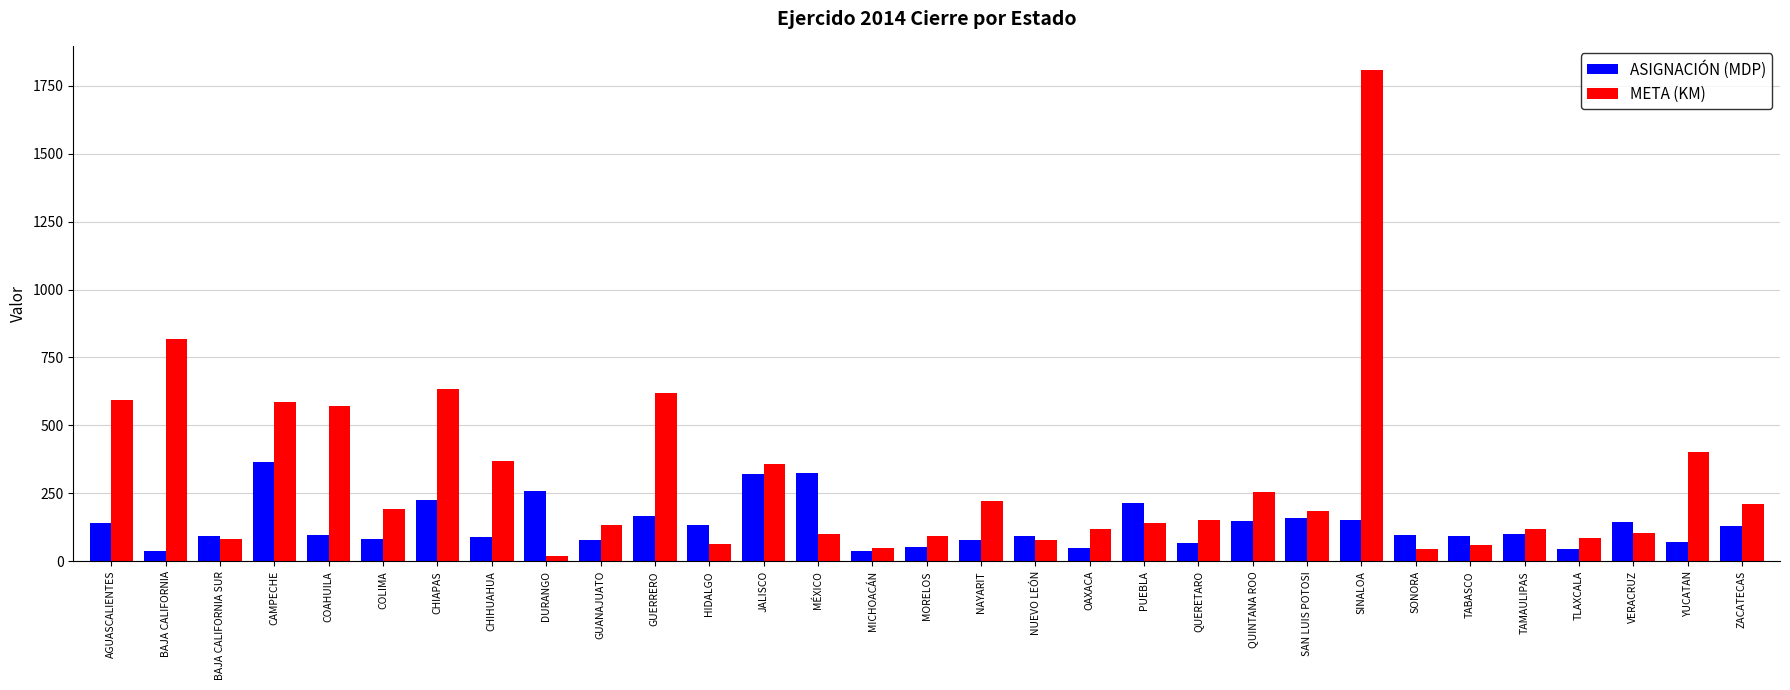

What is the value of the META (KM) bar at the 6th from the left?

192.8